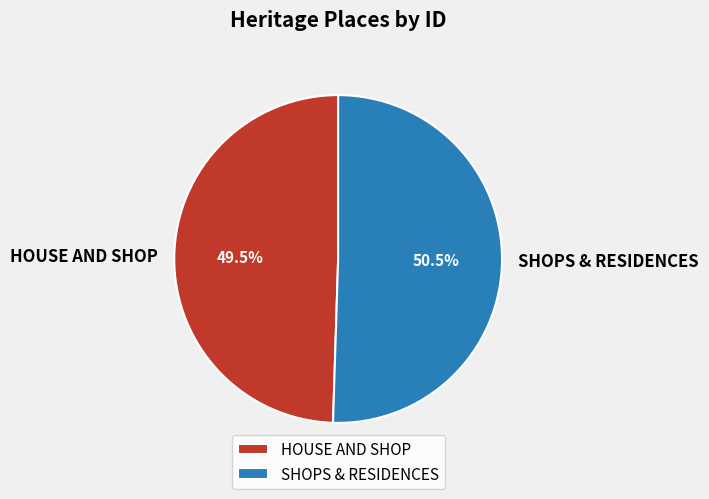

To the nearest percent, what is the difference between the SHOPS & RESIDENCES and HOUSE AND SHOP slice percentages?

1%